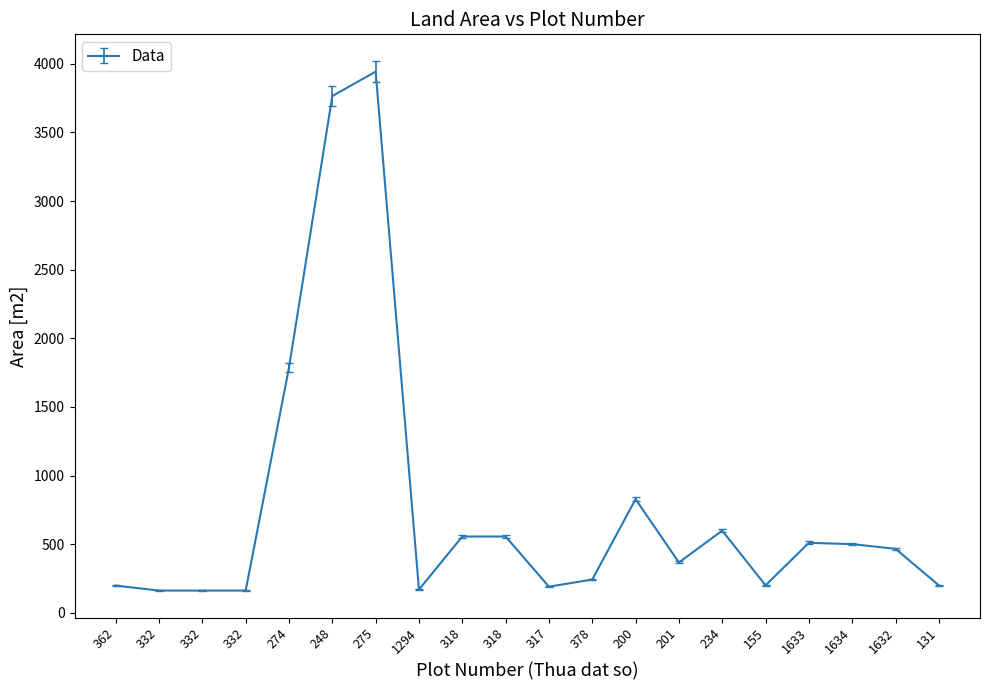

Which label corresponds to the largest value in the chart?

275